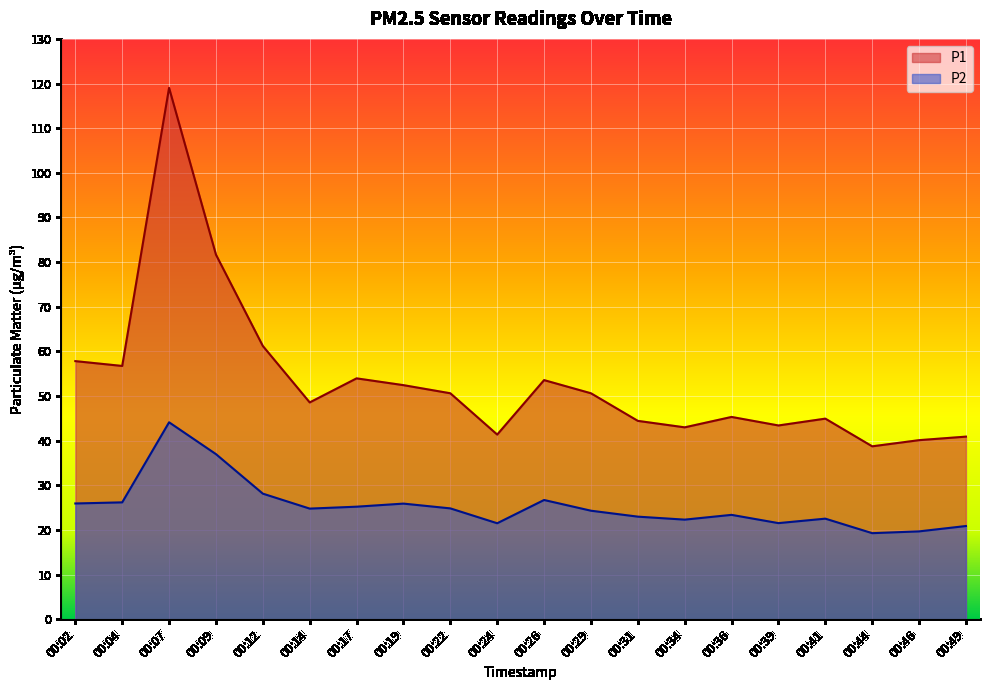

How many lines are shown in the chart?

2